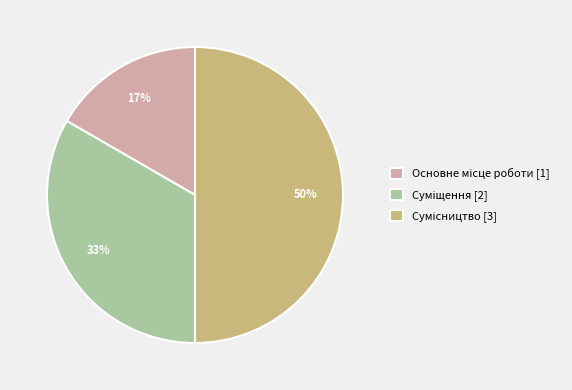

To the nearest percent, what is the difference between the largest and smallest slice percentages?

33%